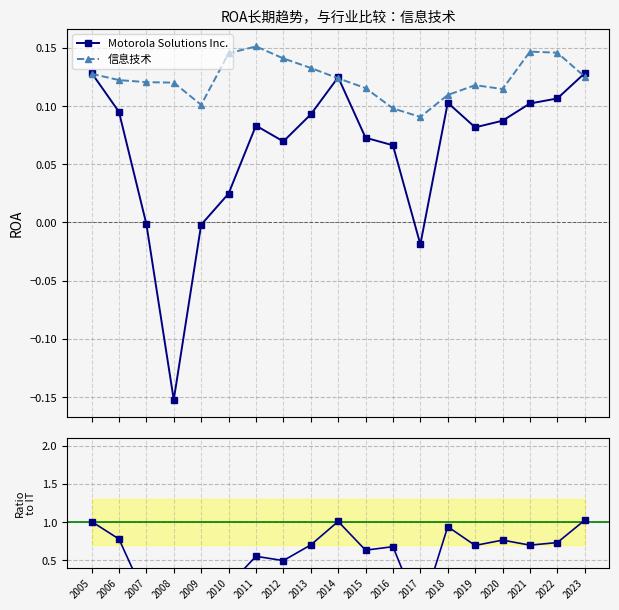

Which series has the largest range (max minus min)?

Ratio (MSI / IT)